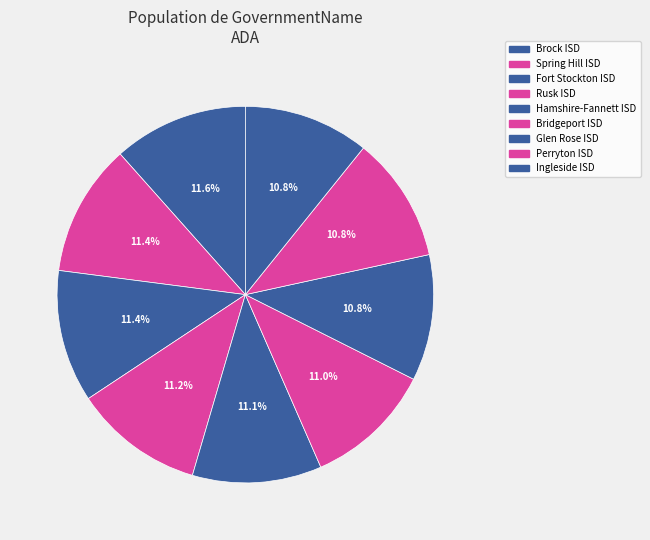

Which slice is the largest?

Brock ISD